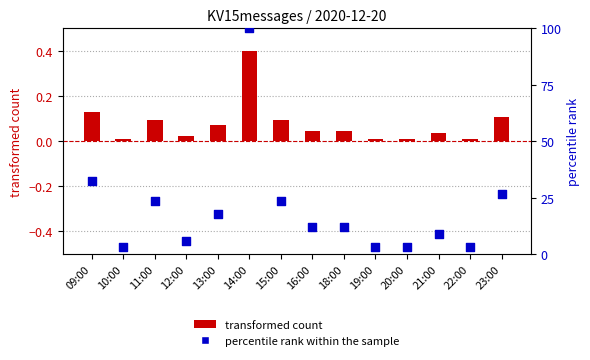

At which category is the sum across all series the highest?

14:00